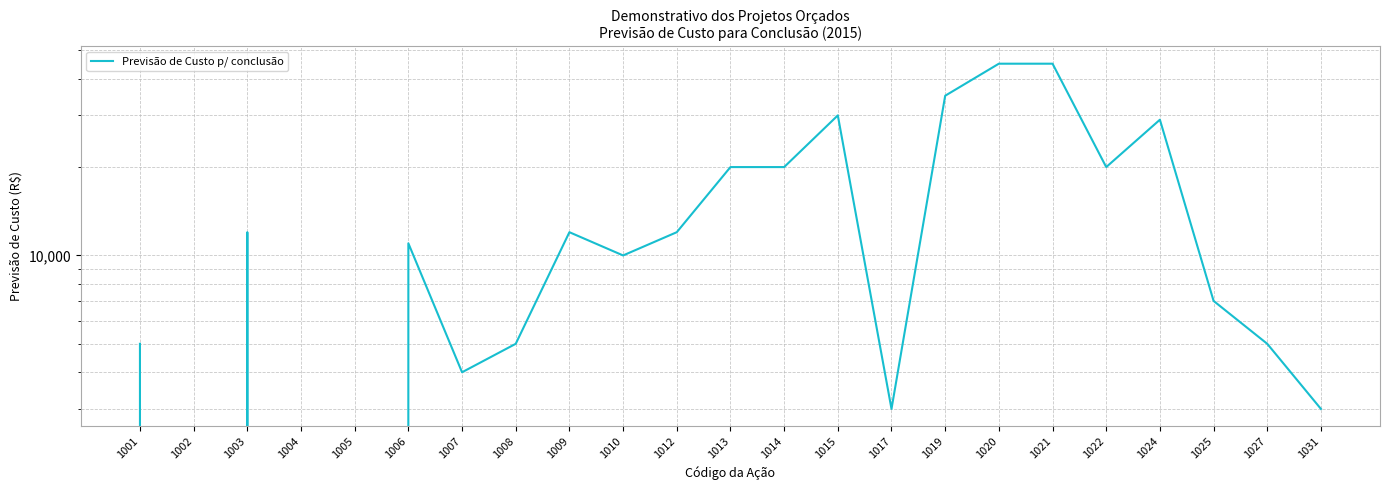

List the labels in order of value, smallest first.

1002, 1004, 1005, 1017, 1031, 1007, 1001, 1008, 1027, 1025, 1010, 1006, 1003, 1009, 1012, 1013, 1014, 1022, 1024, 1015, 1019, 1020, 1021